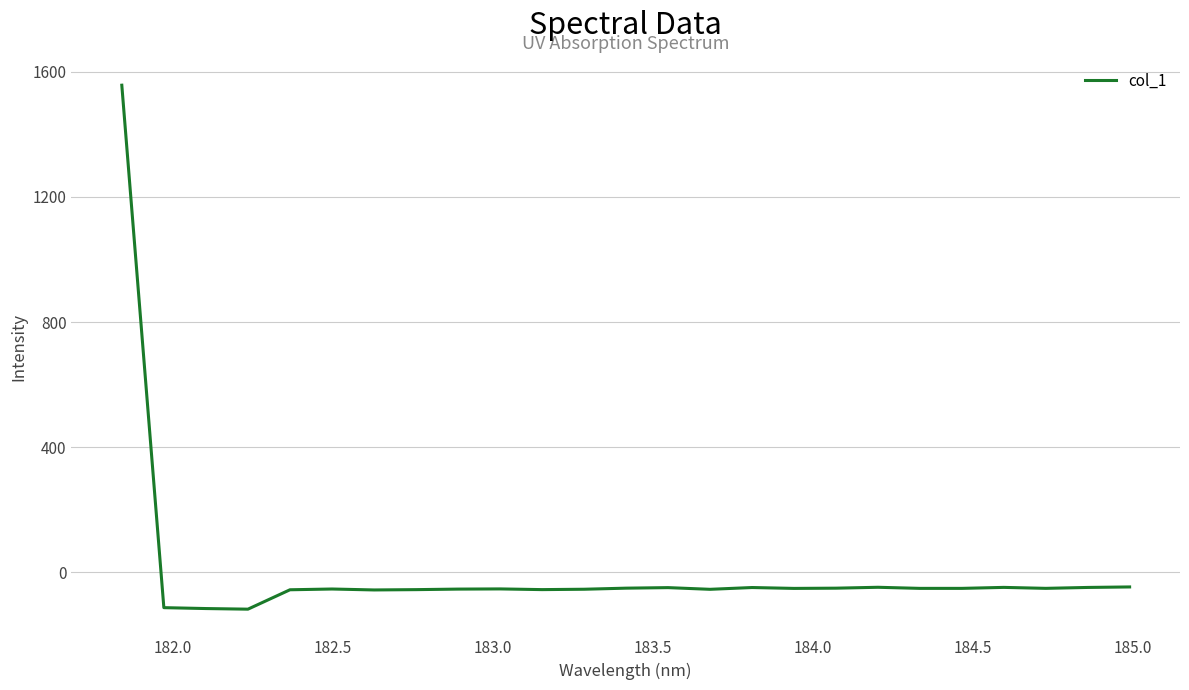

What is the greatest value displayed?

1557.4